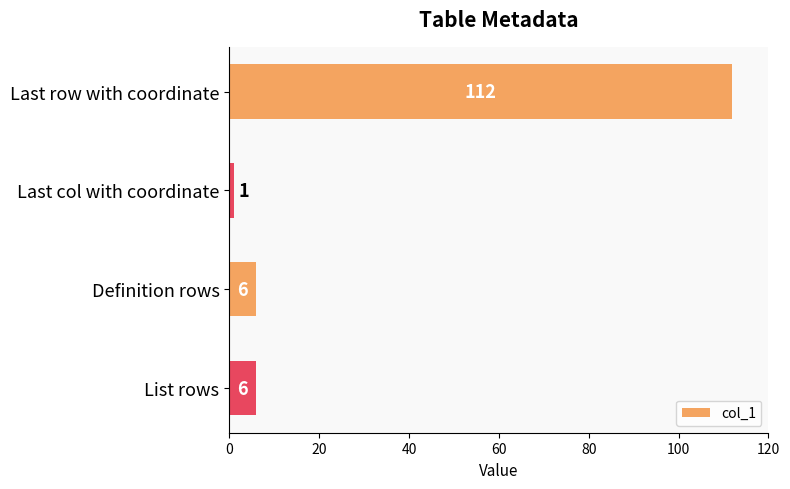

What is the maximum value shown in the chart?

112